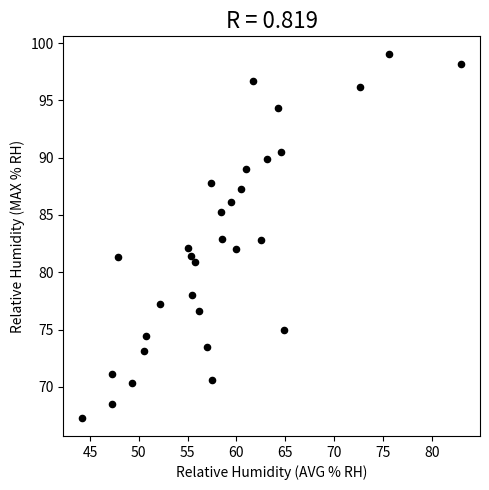

What is the range of X values (max minus min)?

38.8